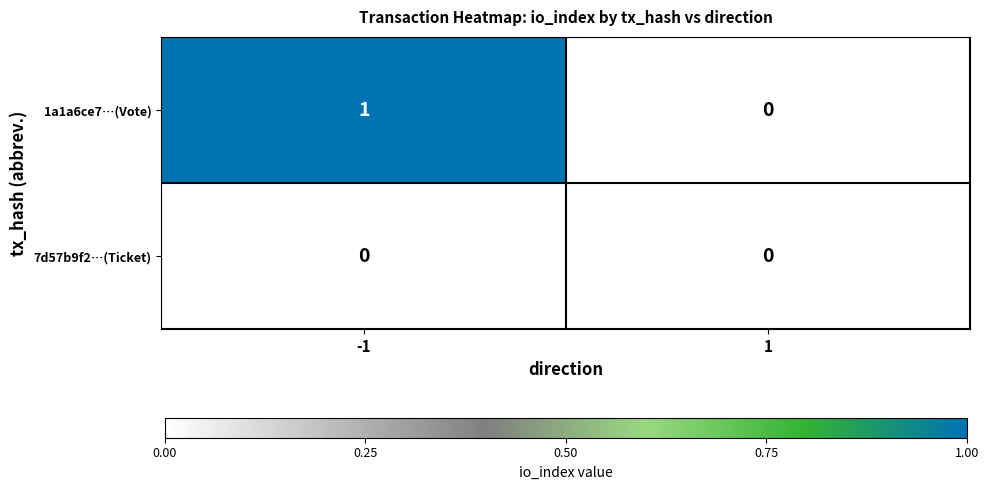

Which series has the largest range (max minus min)?

1a1a6ce7…(Vote)